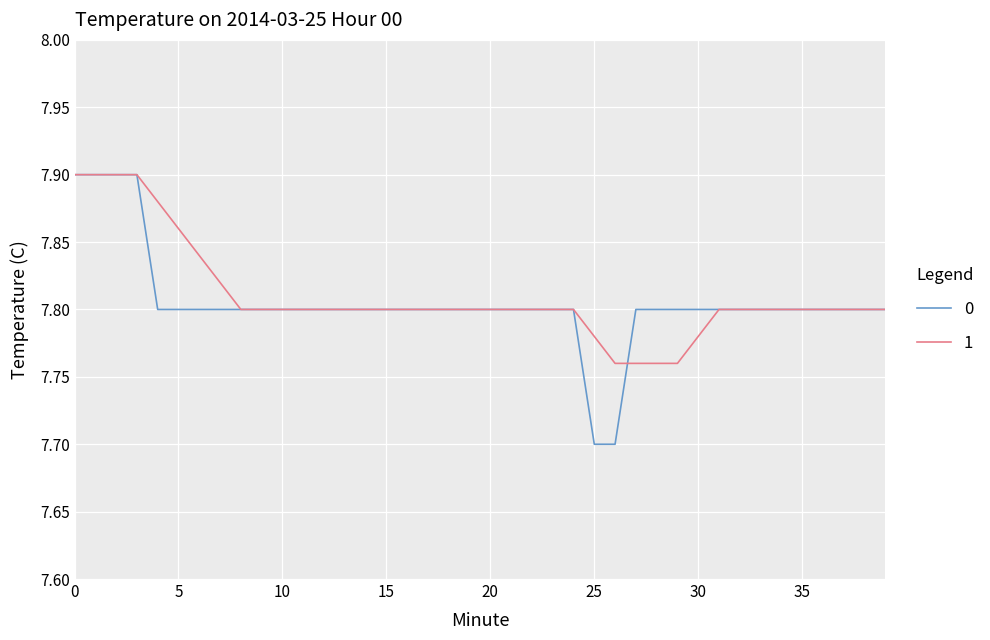

What is the smallest value displayed?

7.7